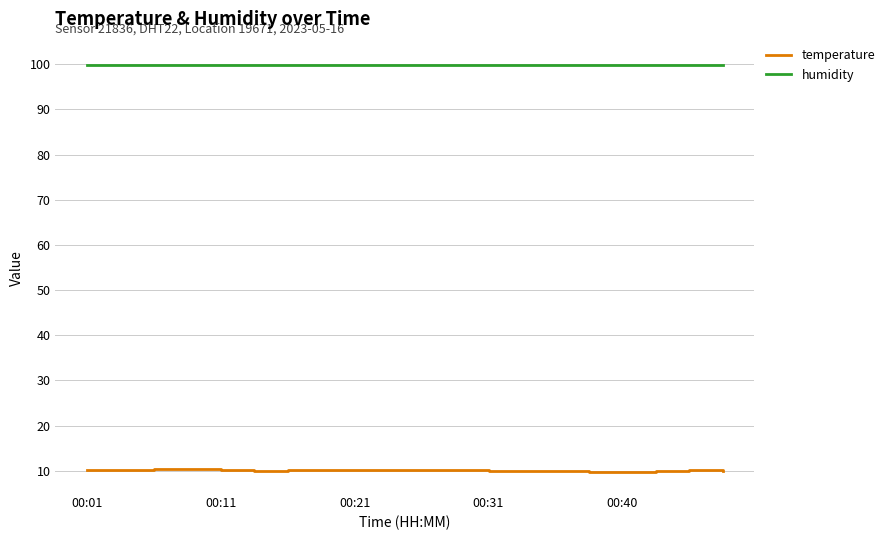

Is this an area chart (filled region under the line)?

No